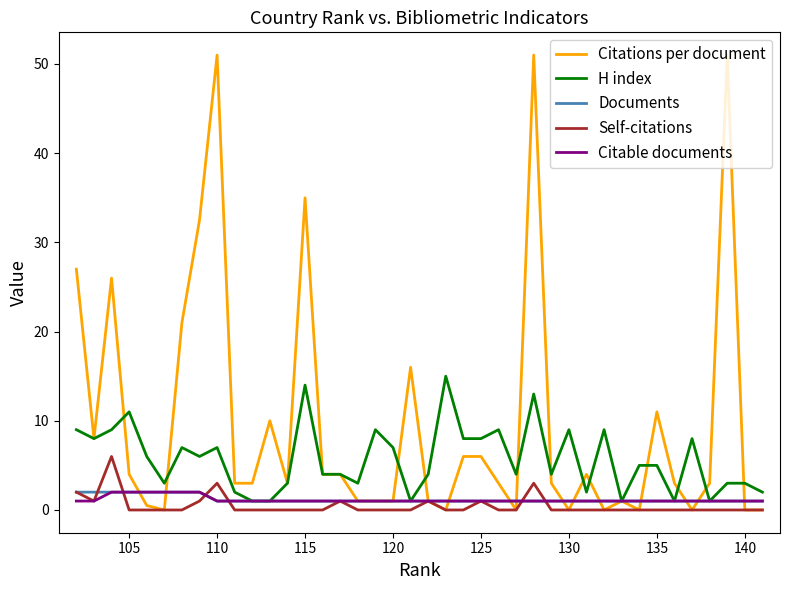

What is the minimum value for Citable documents?

1.0